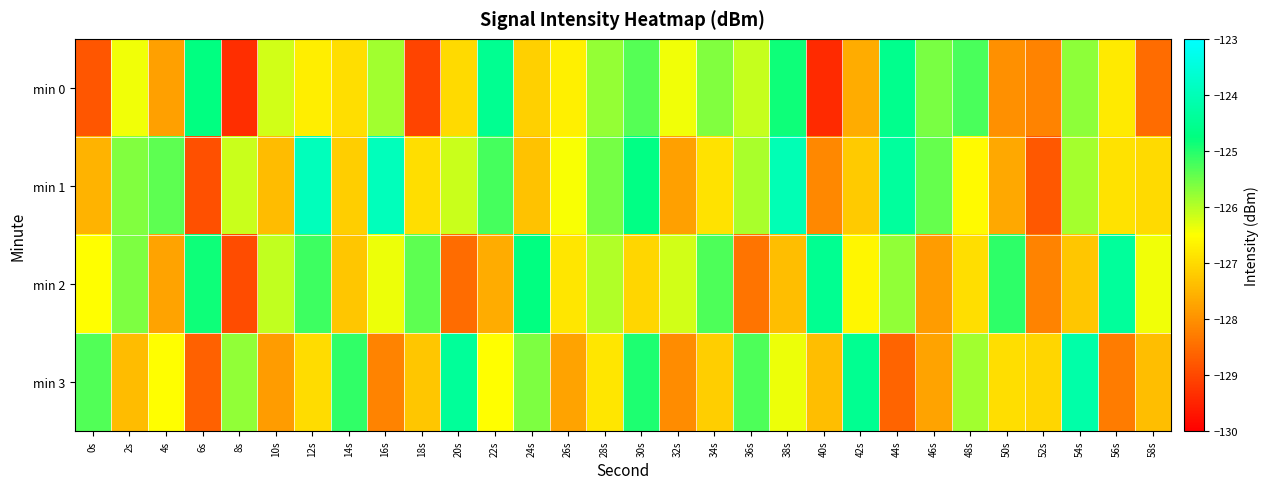

What is the total value across all series at 18s?

-508.7